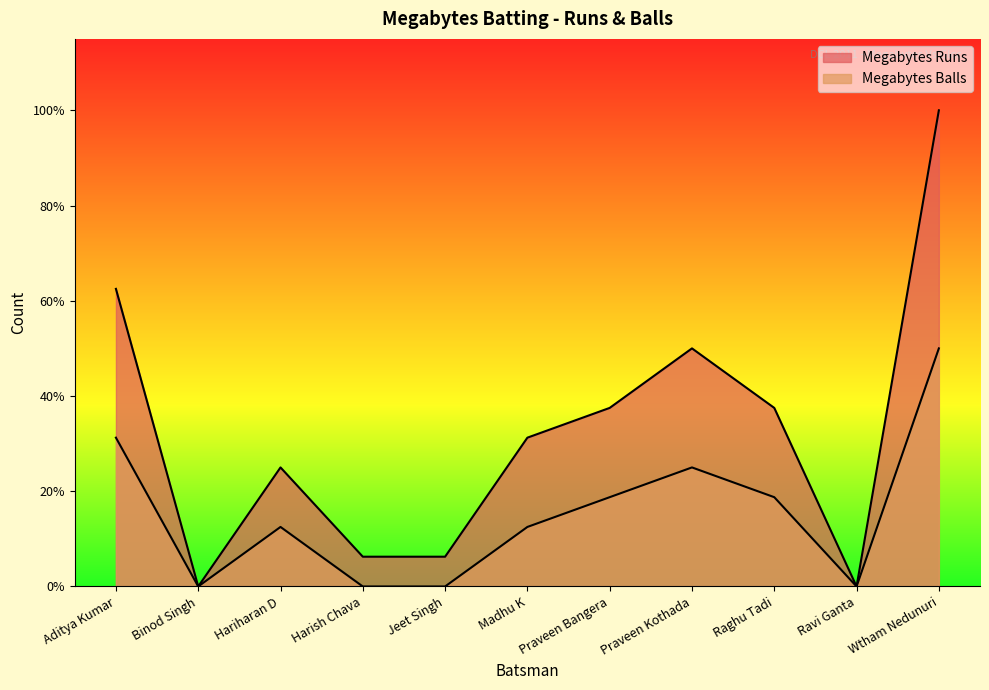

At how many categories does at least one series exceed 6?

3